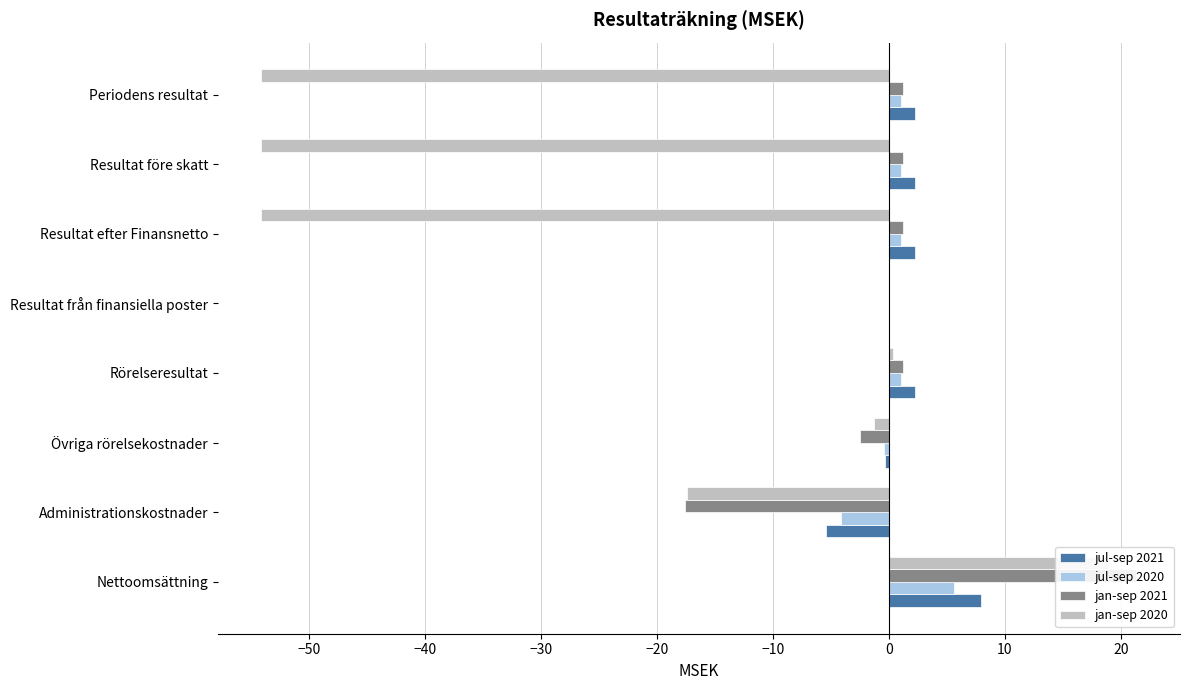

What are all the series names shown in the legend?

jul-sep 2021, jul-sep 2020, jan-sep 2021, jan-sep 2020